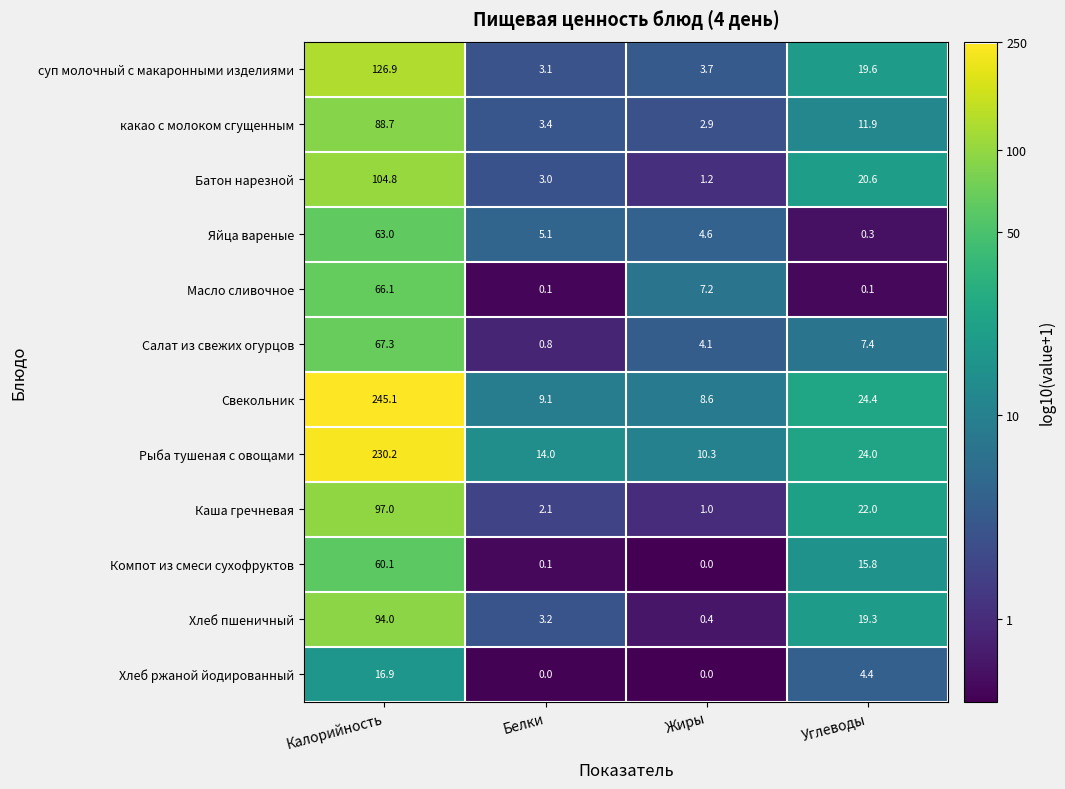

Rank the series by their maximum value, from highest to lowest.

Свекольник, Рыба тушеная с овощами, суп молочный с макаронными изделиями, Батон нарезной, Каша гречневая, Хлеб пшеничный, какао с молоком сгущенным, Салат из свежих огурцов, Масло сливочное, Яйца вареные, Компот из смеси сухофруктов, Хлеб ржаной йодированный